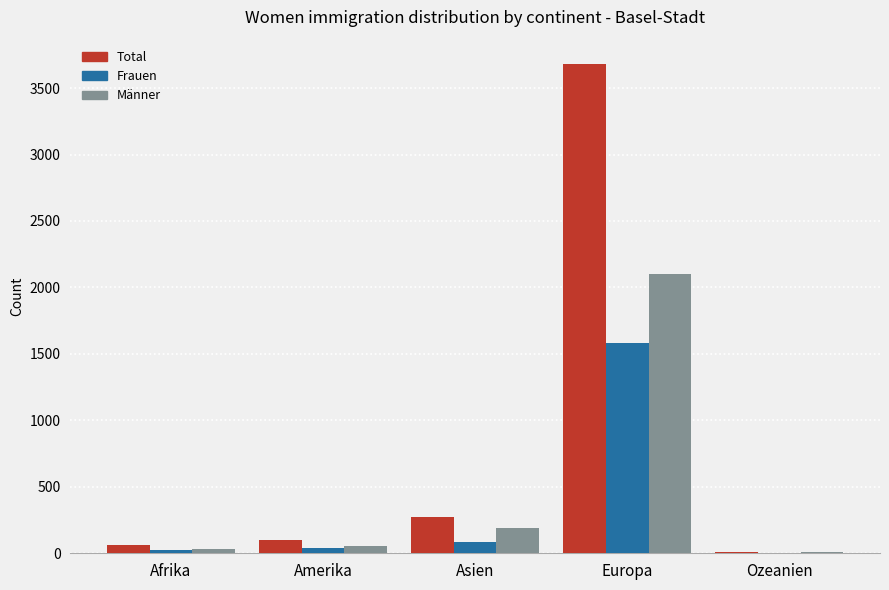

Which series has the widest spread of values?

Total